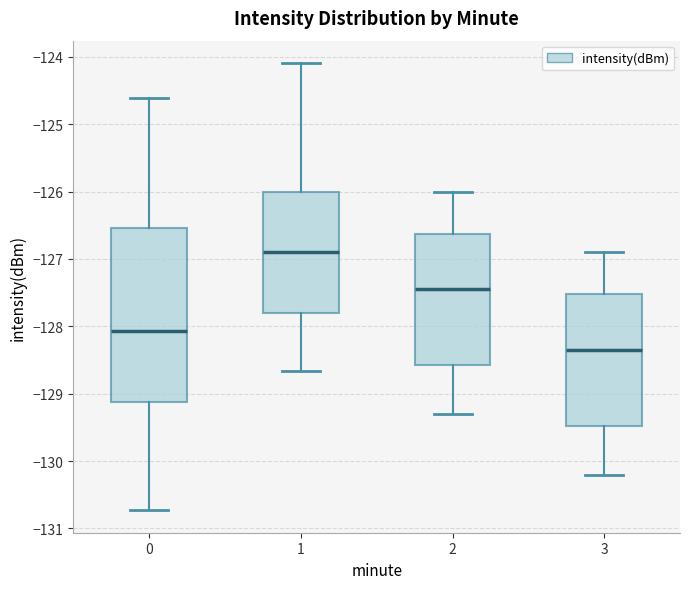

Which box has the lowest median line?

3